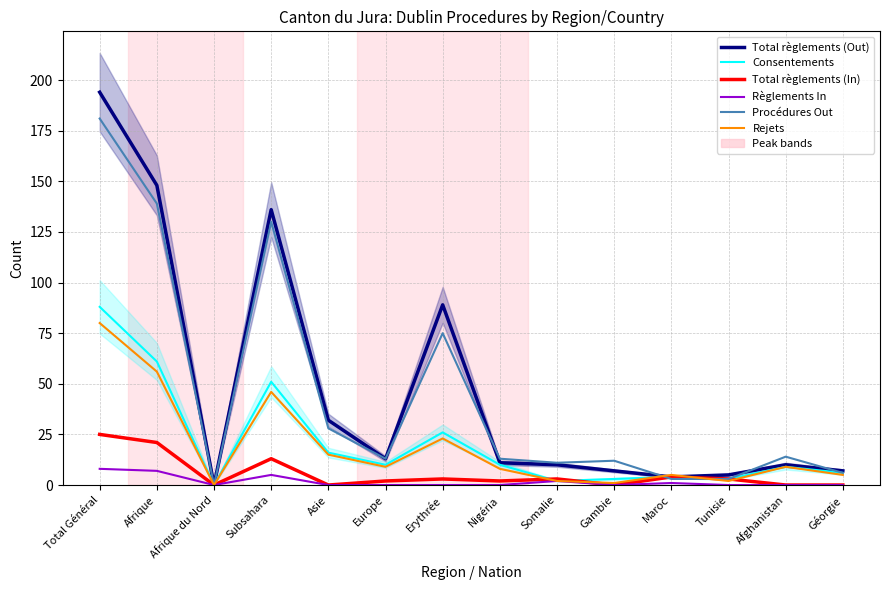

True or false: Total règlements (Out) and Règlements In cross at least once.

False